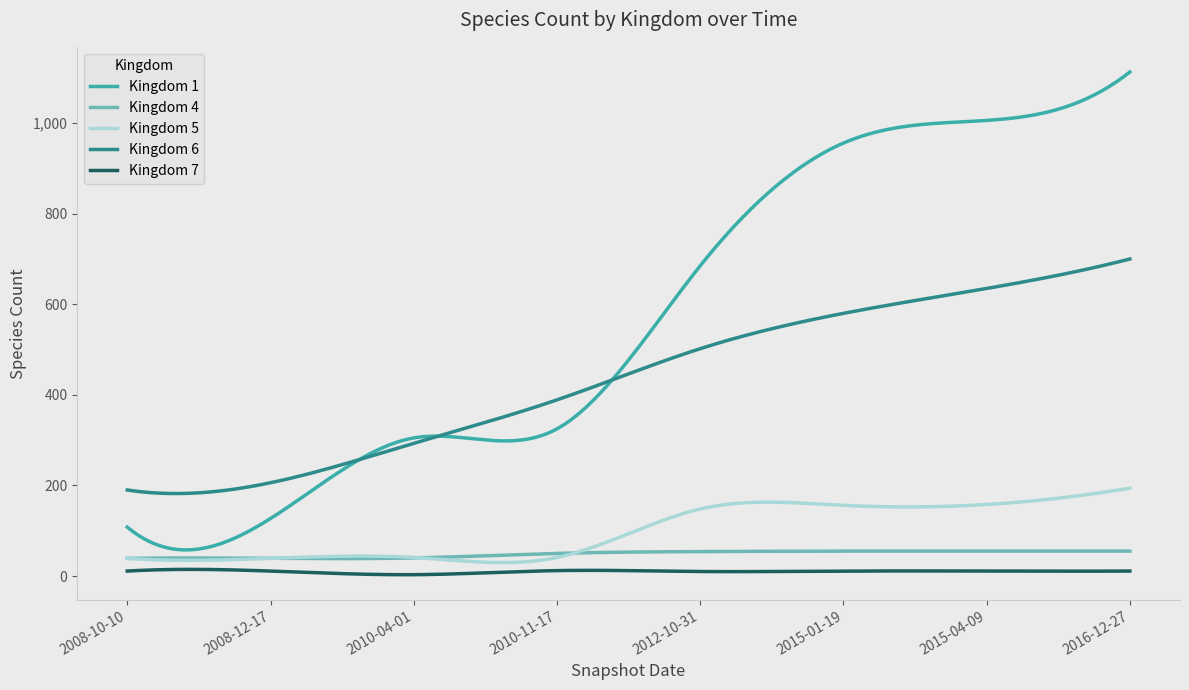

Does the chart display data point markers on the line(s)?

No